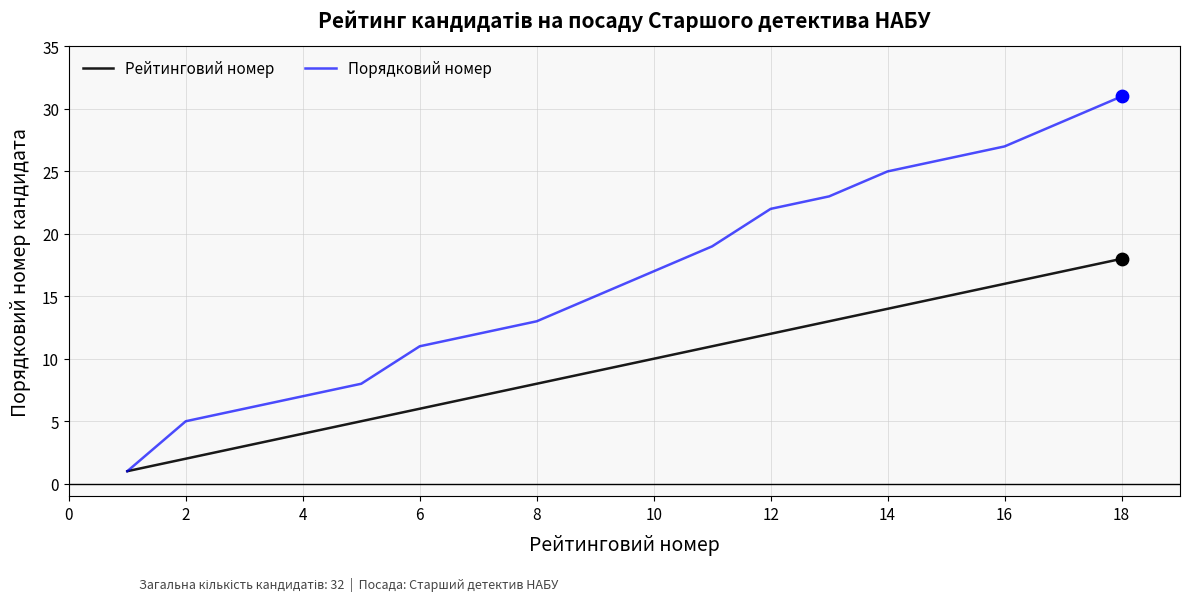

What is the maximum value shown in the chart?

31